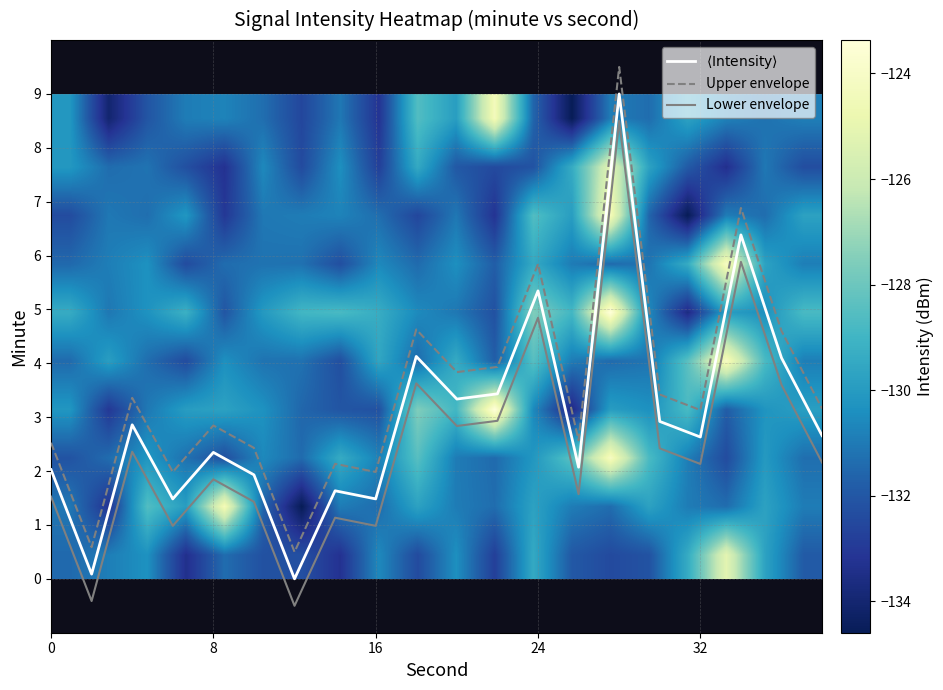

Is it true that Upper envelope equals 5.8 at 24?

True